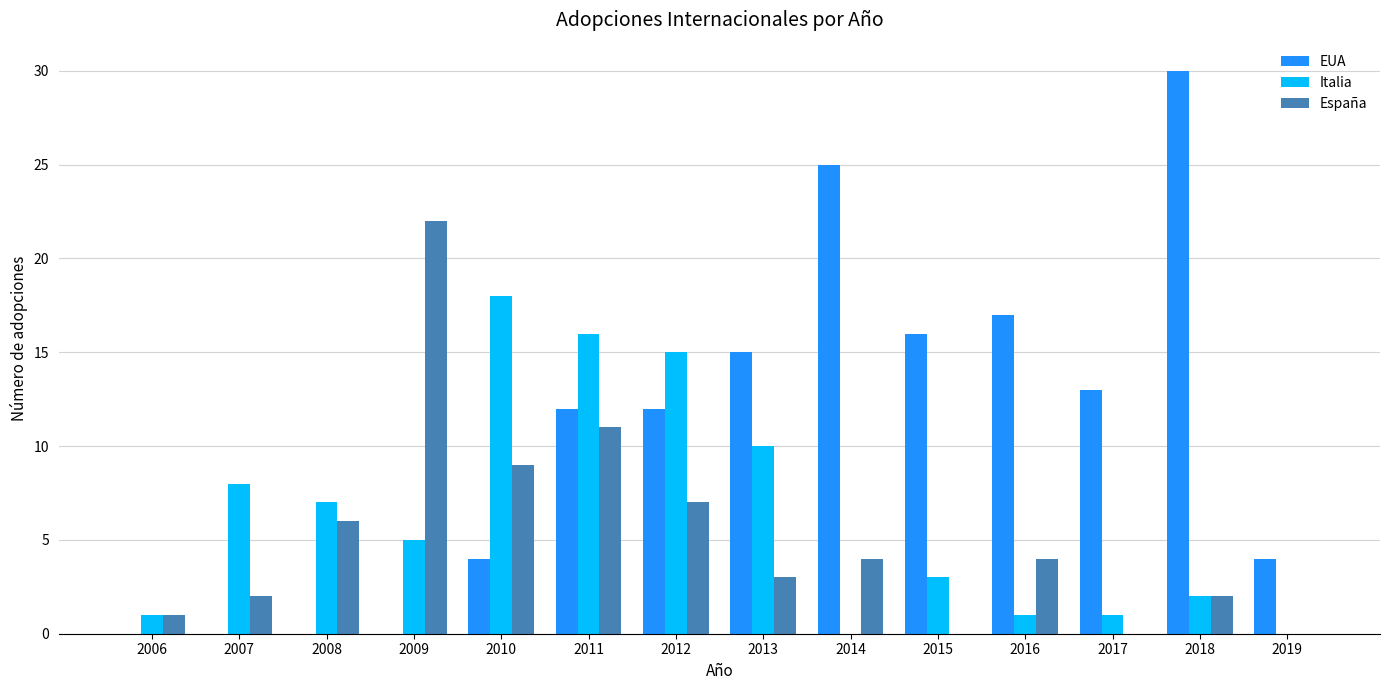

Reading left to right, what are all the values shown in this chart?

EUA: 0	0	0	0	4	12	12	15	25	16	17	13	30	4
Italia: 1	8	7	5	18	16	15	10	0	3	1	1	2	0
España: 1	2	6	22	9	11	7	3	4	0	4	0	2	0